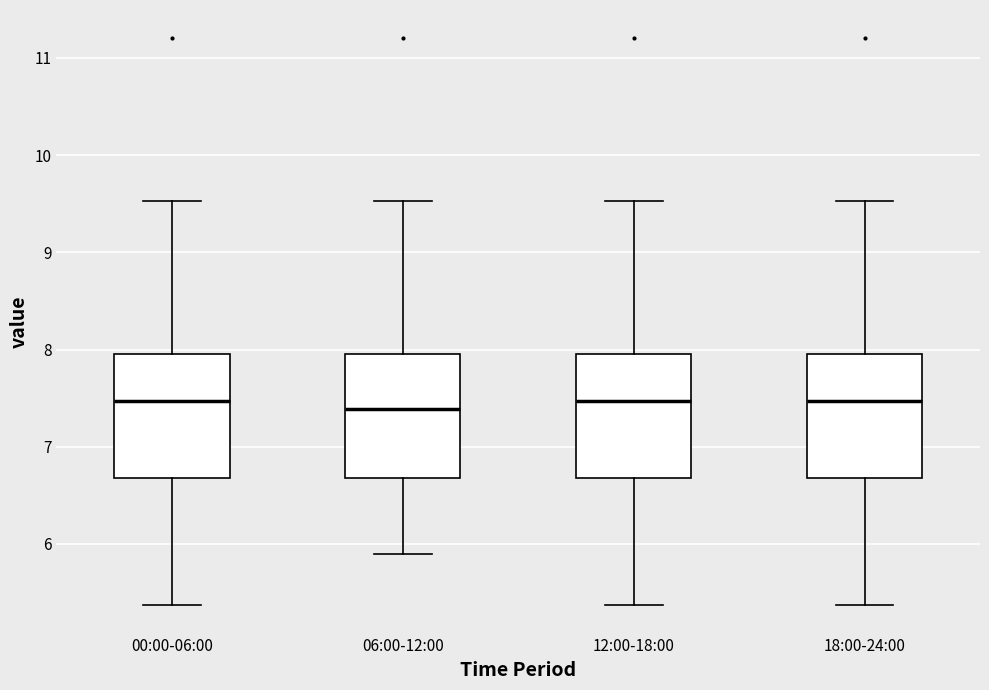

Reading left to right, transcribe this box plot: for each box, give where its median line is, the range the box spans, and where its two whiskers end, as read against the y-axis. The values are not printed on the chart, so give them approximately, as read against the axis.

00:00-06:00: median 7.5, box 6.7 to 8.0, whiskers 5.4 to 9.5
06:00-12:00: median 7.4, box 6.7 to 8.0, whiskers 5.9 to 9.5
12:00-18:00: median 7.5, box 6.7 to 8.0, whiskers 5.4 to 9.5
18:00-24:00: median 7.5, box 6.7 to 8.0, whiskers 5.4 to 9.5